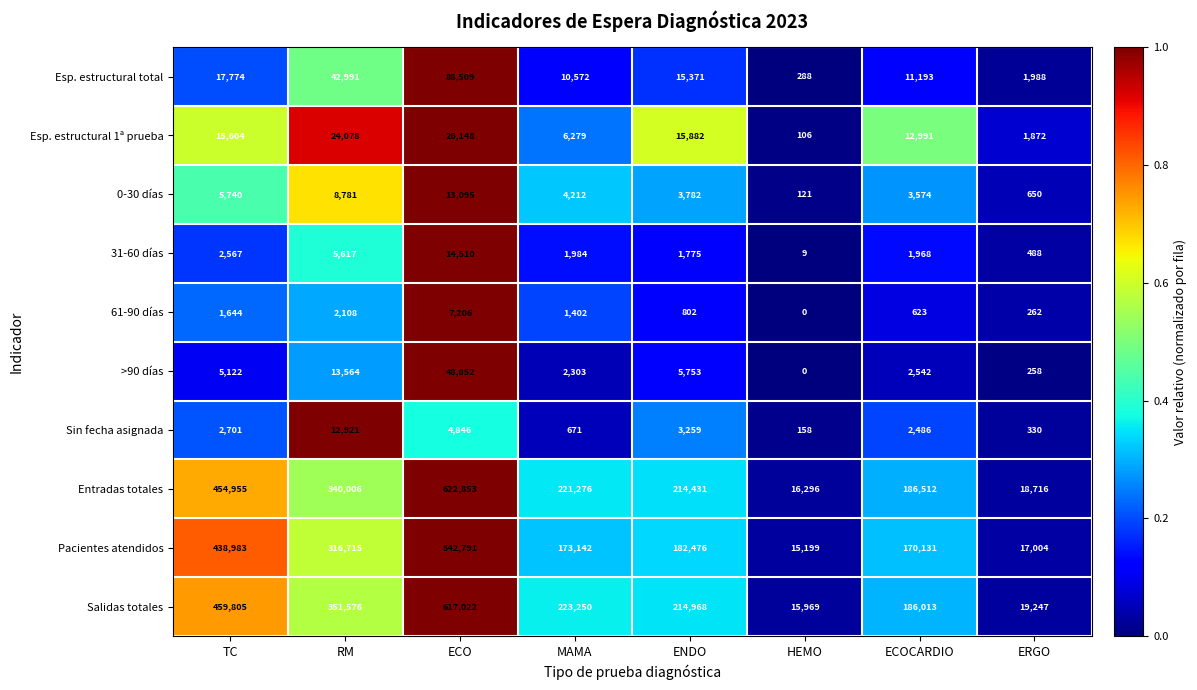

What is the difference between the maximum and second lowest values in the Esp. estructural 1ª prueba series?

24276